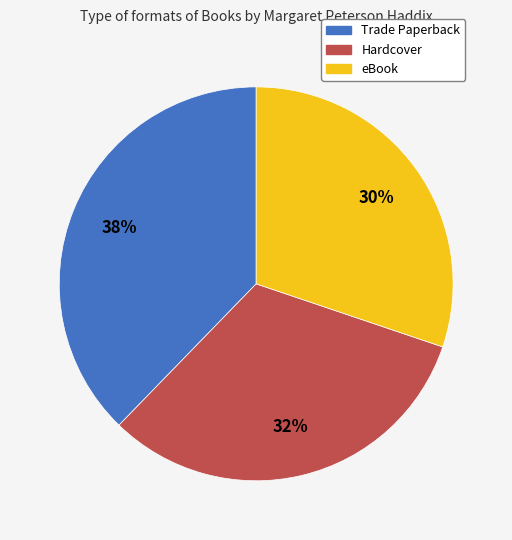

Is there a majority slice in this chart?

No